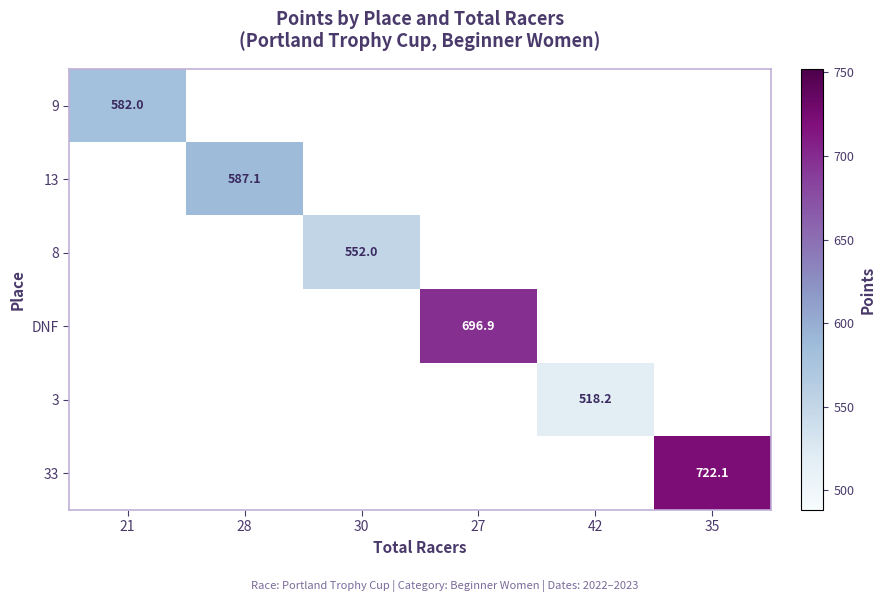

Count the number of data series in this chart.

6